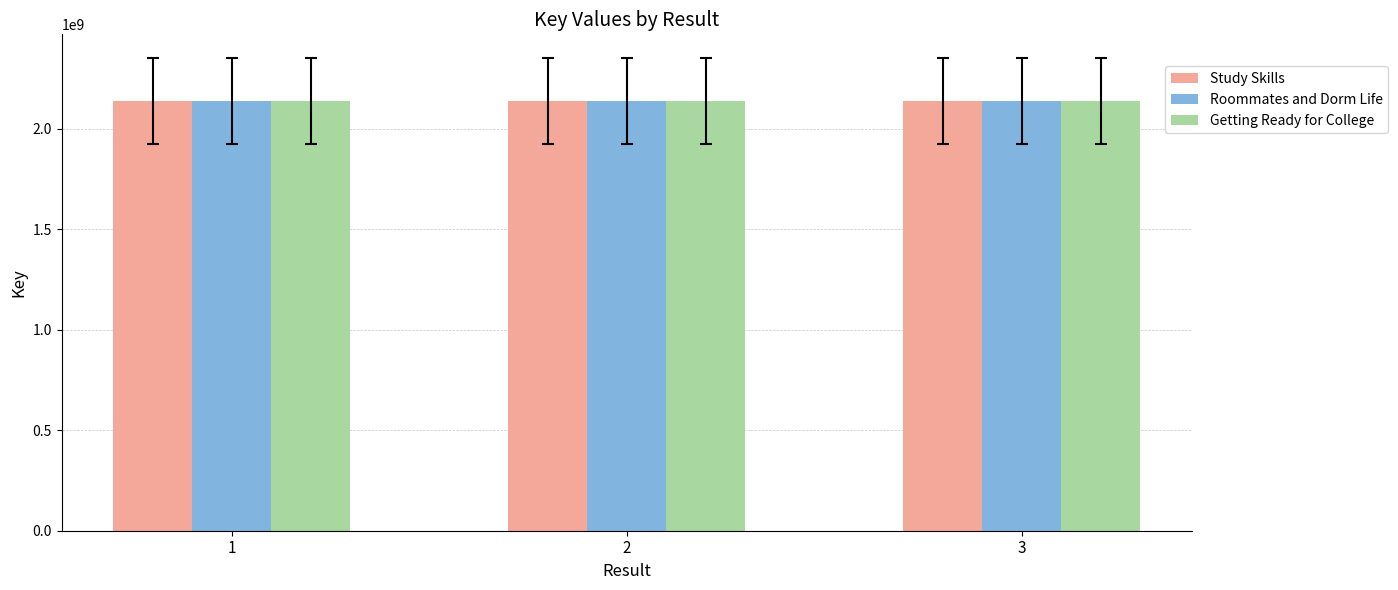

True or false: Roommates and Dorm Life has a value of 2137657528 at 1.

True